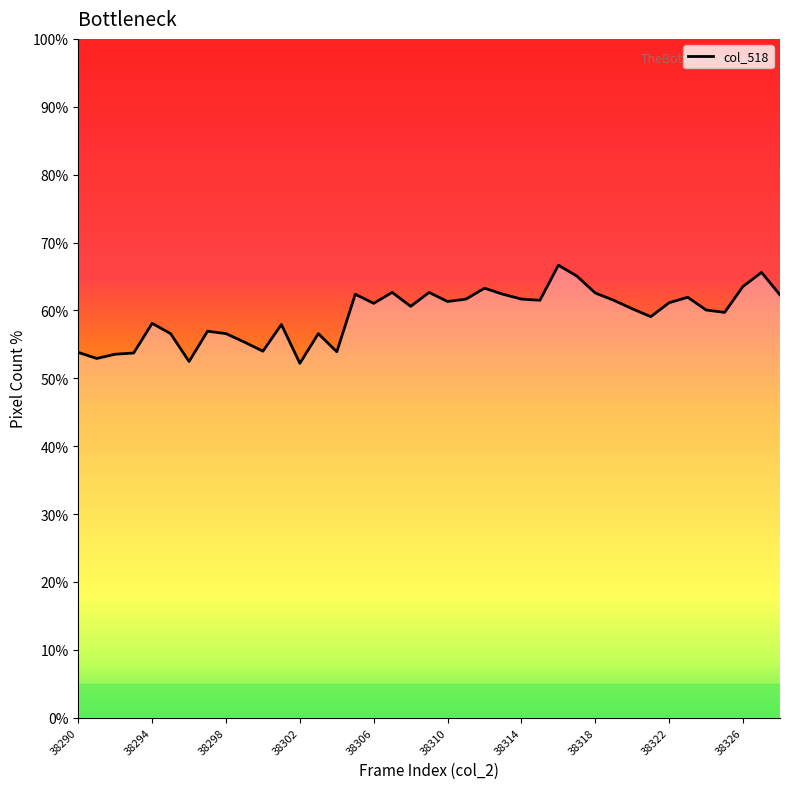

What is the greatest value displayed?

66.7